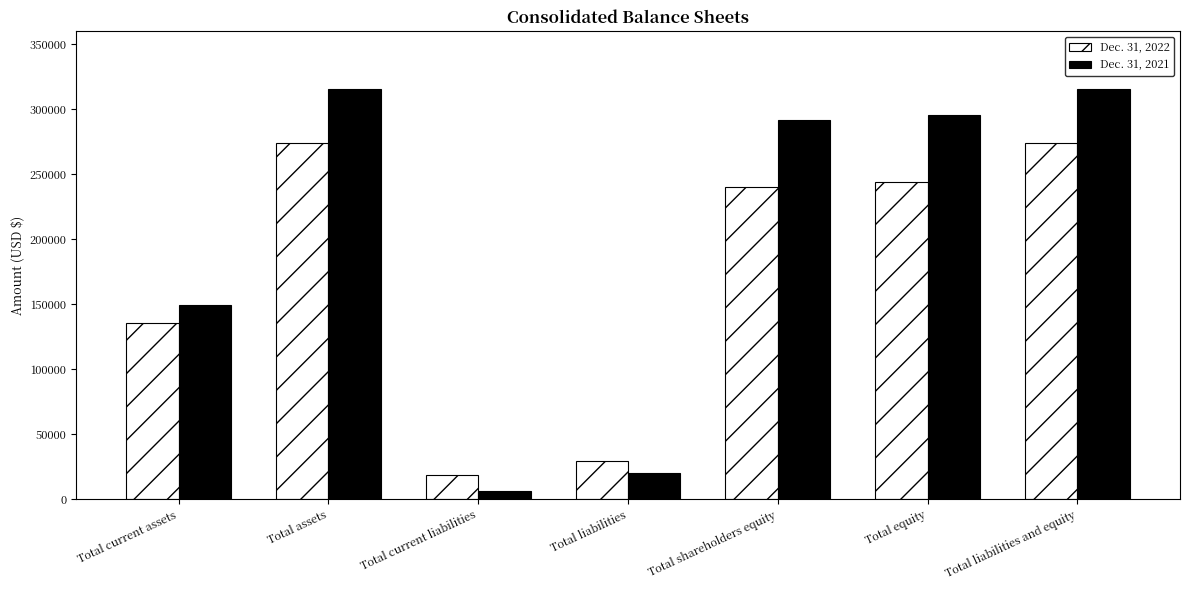

What position from the left is Total current liabilities?

3